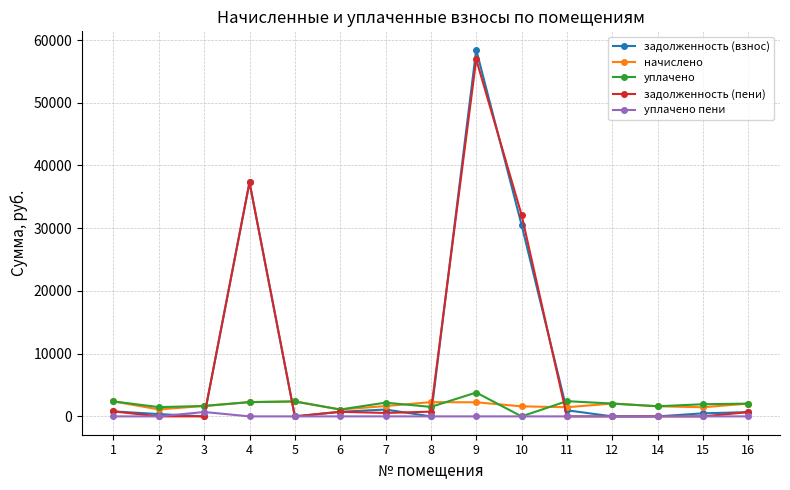

The уплачено пени series shows 700.0 at 3. True or false?

True